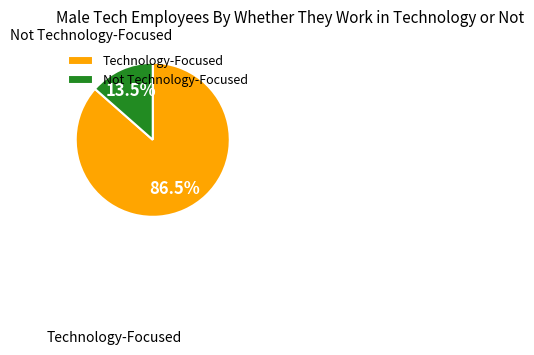

What is the majority slice?

Technology-Focused